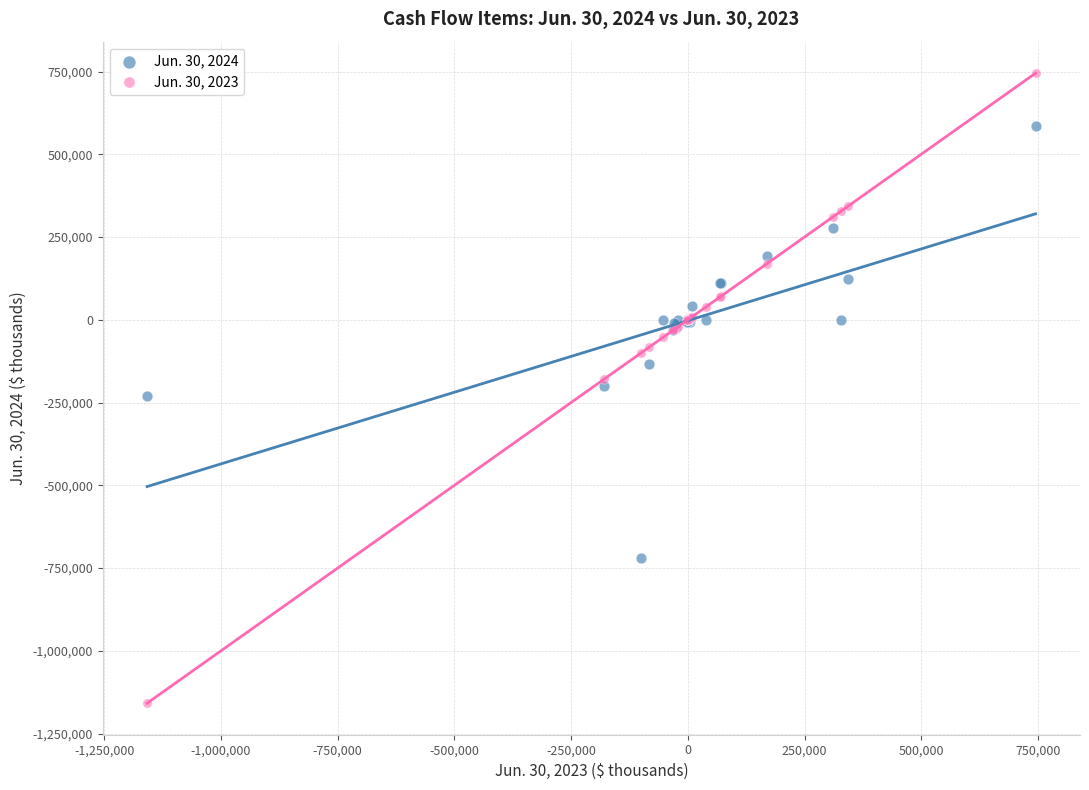

Which series has the largest Y range (max minus min)?

Jun. 30, 2023